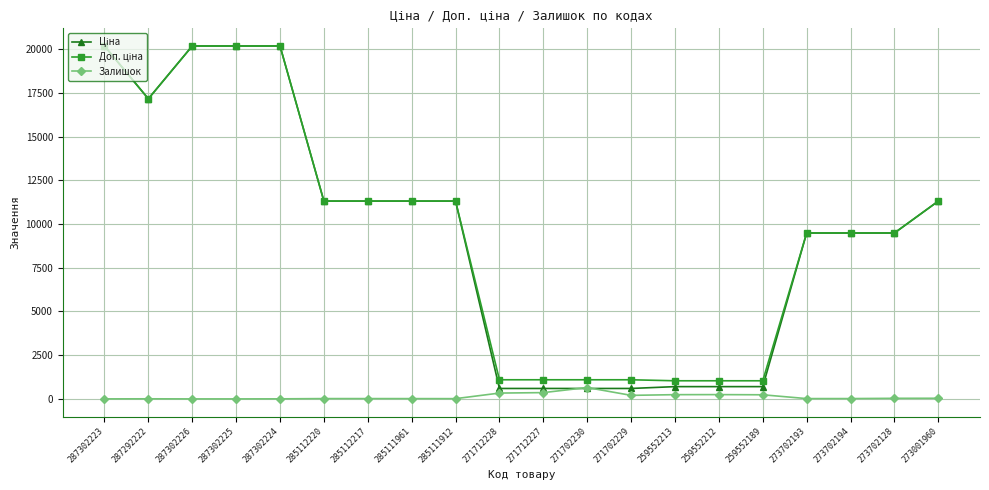

Is it true that Залишок equals 14.0 at 285111912?

True